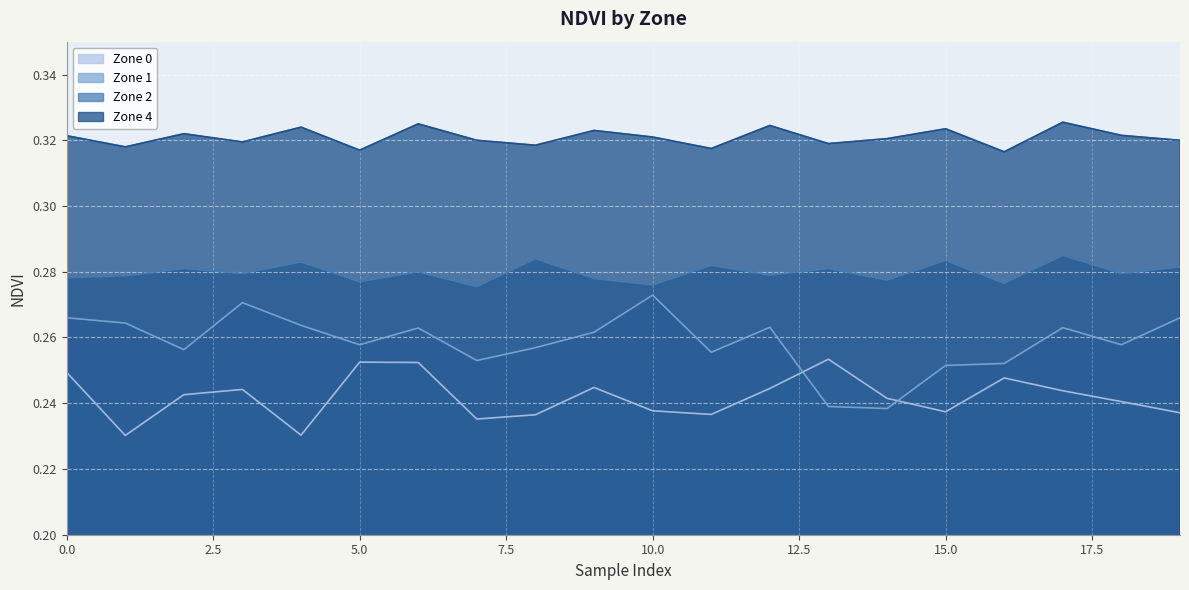

True or false: Zone 0 and Zone 2 cross at least once.

False